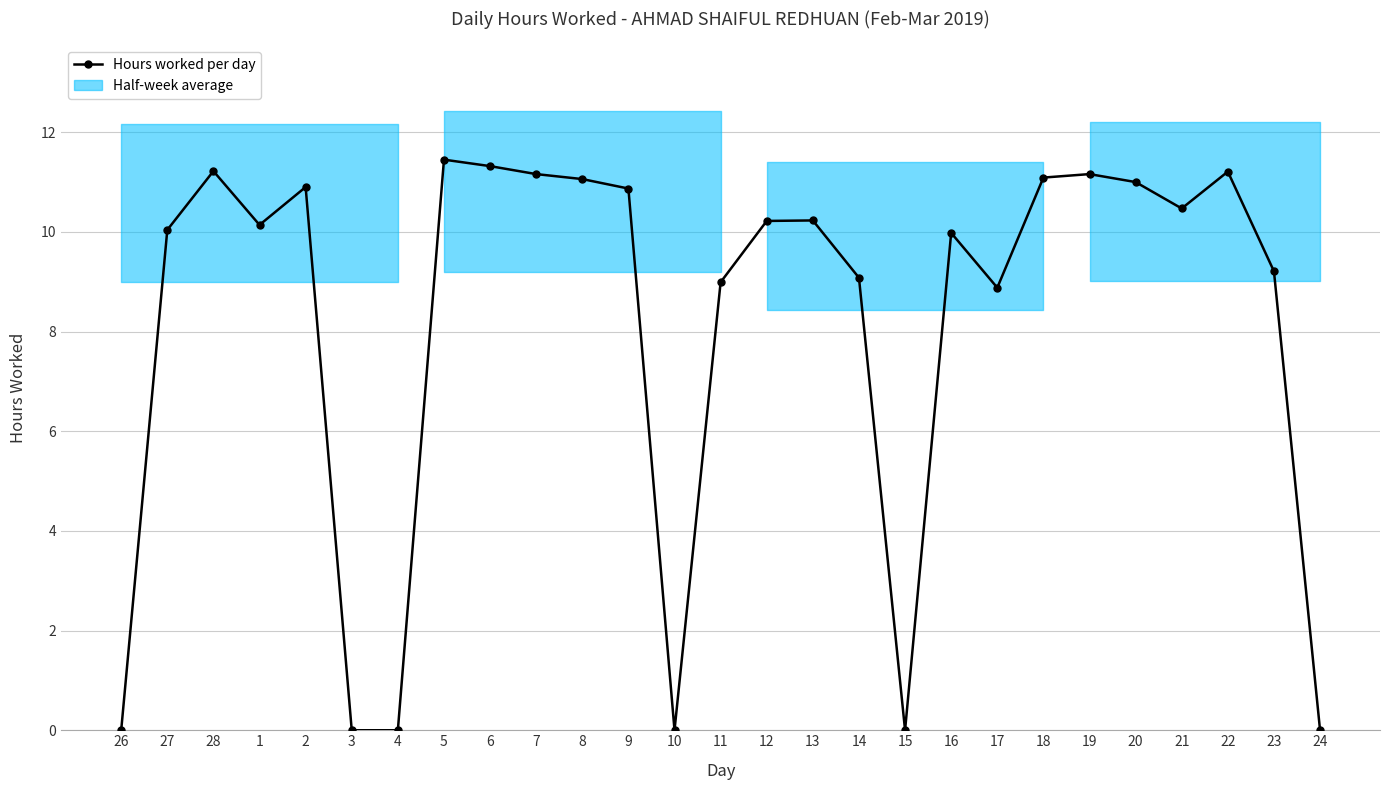

Is this an area chart (filled region under the line)?

No